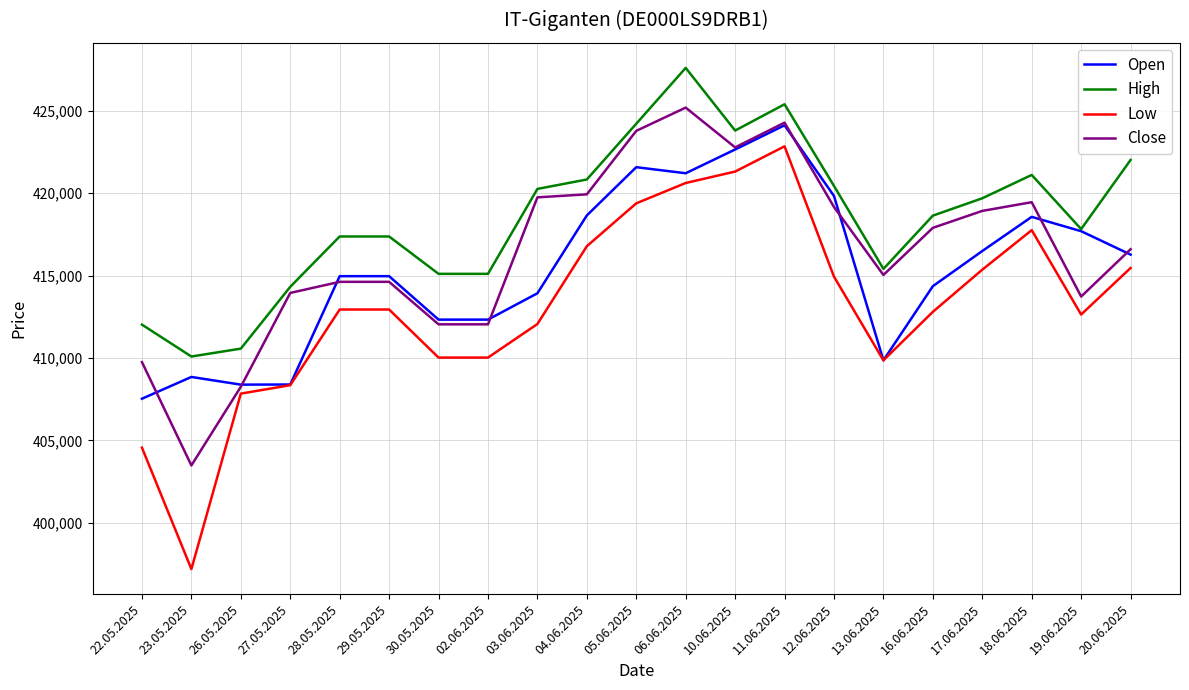

True or false: High and Close cross at least once.

False